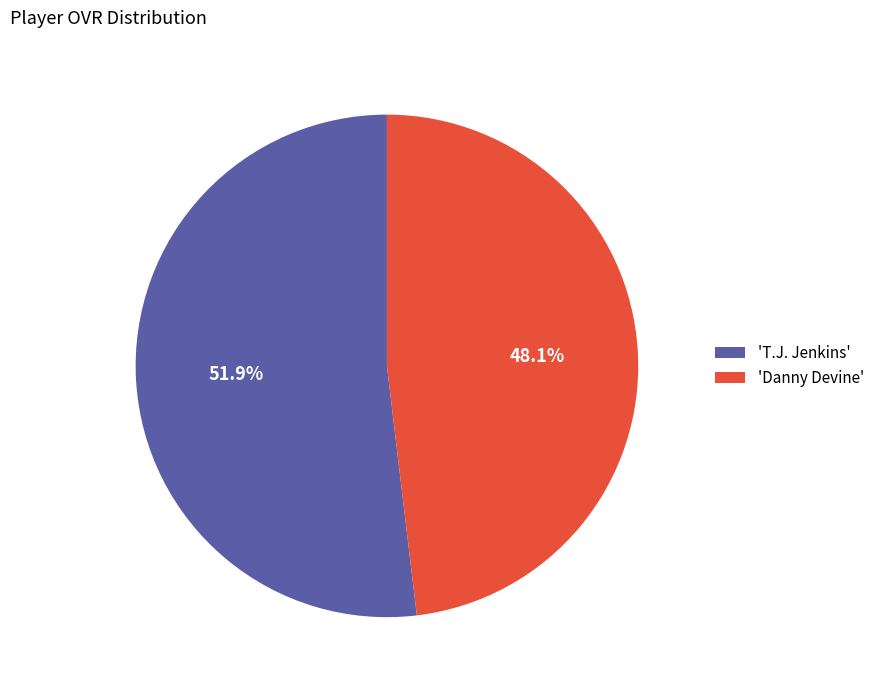

What percentage do 'Danny Devine' and 'T.J. Jenkins' together represent?

100.0%